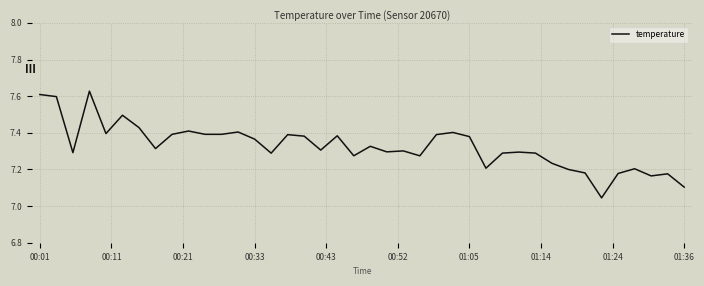

What is the difference between the maximum and minimum values?

0.6